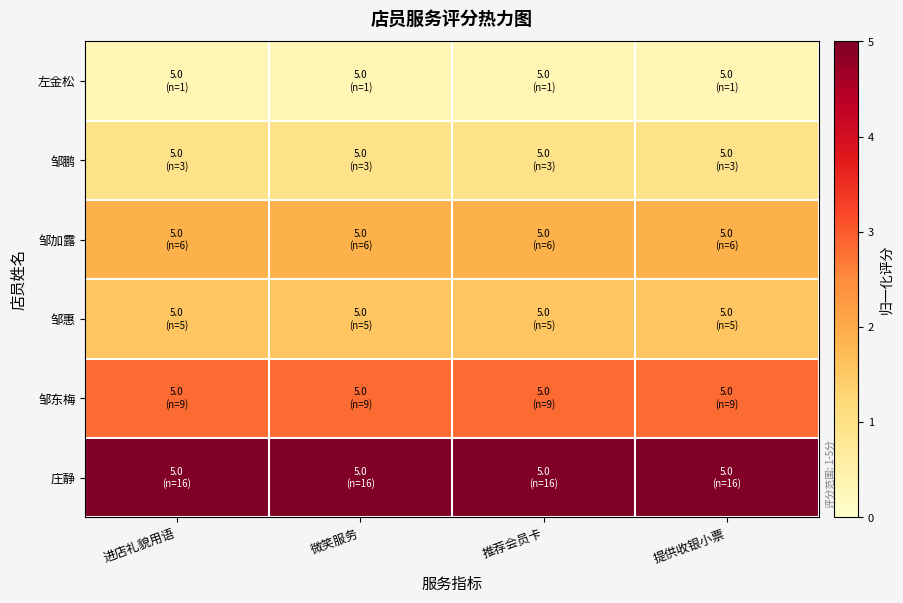

At which category is the sum across all series the highest?

进店礼貌用语